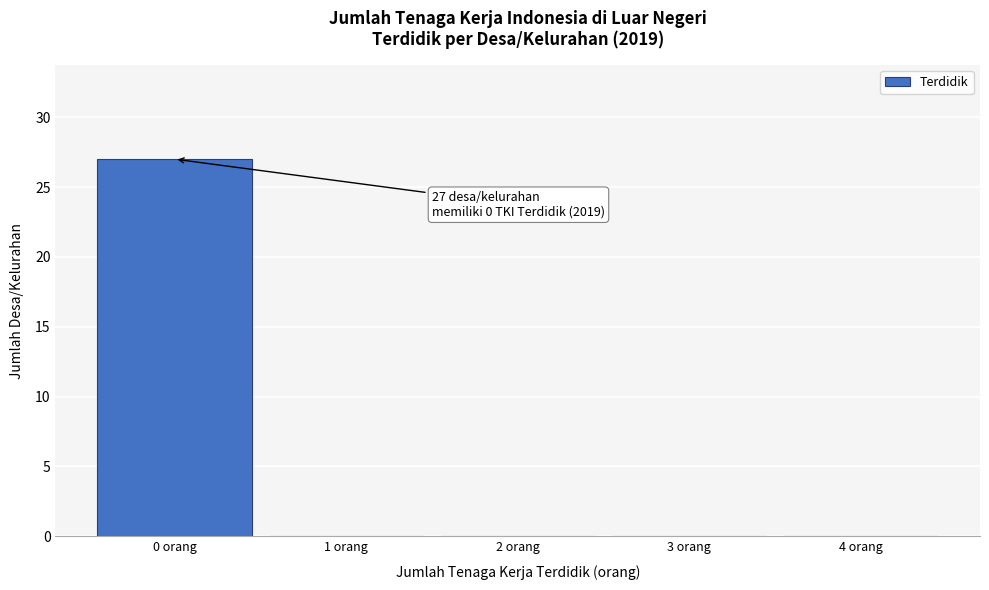

Which range on the x-axis has the tallest bar?

-0.5 to 0.5